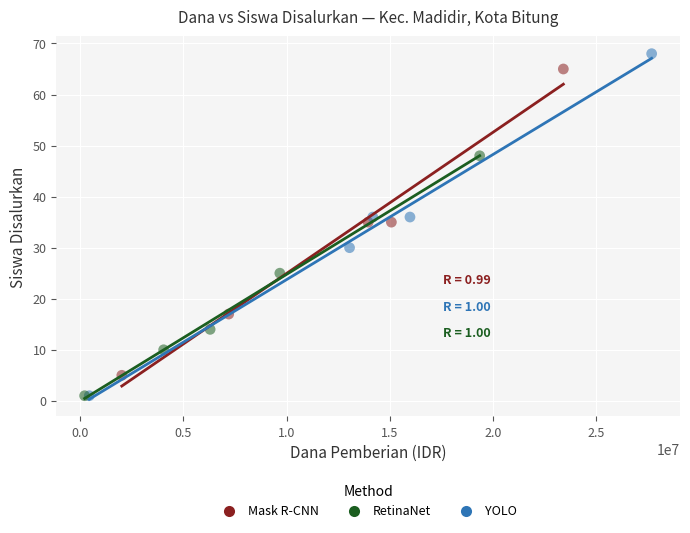

Which series has the largest Y range (max minus min)?

YOLO